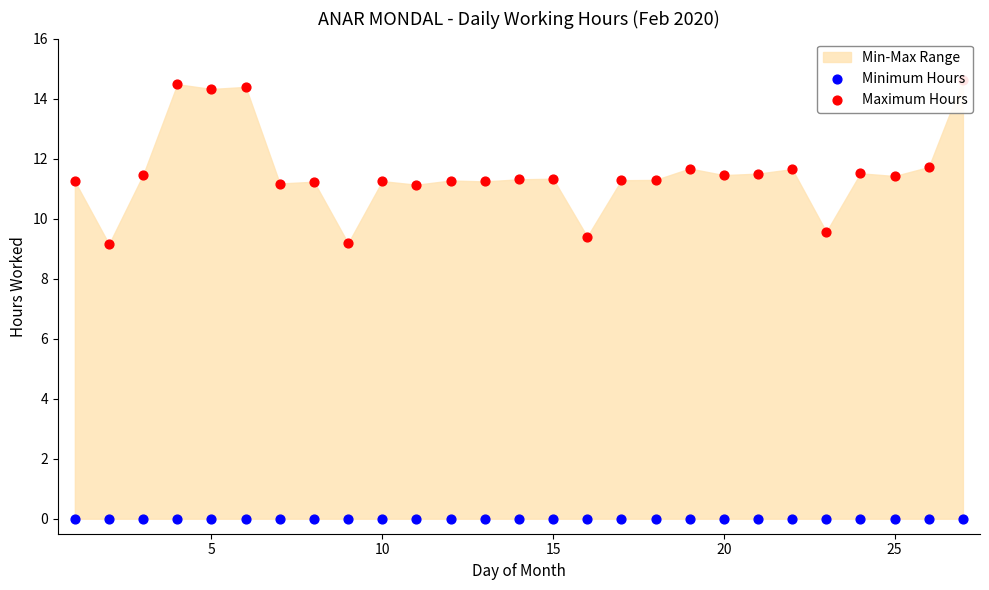

Is the value of Maximum Hours at 18 greater than the value of Minimum Hours at 10?

Yes